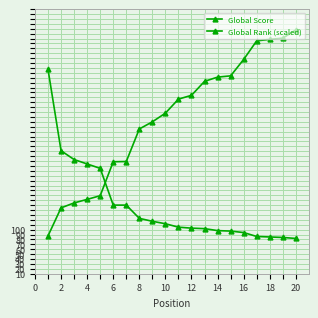

How many values in the Global Rank (scaled) series exceed 366?

10